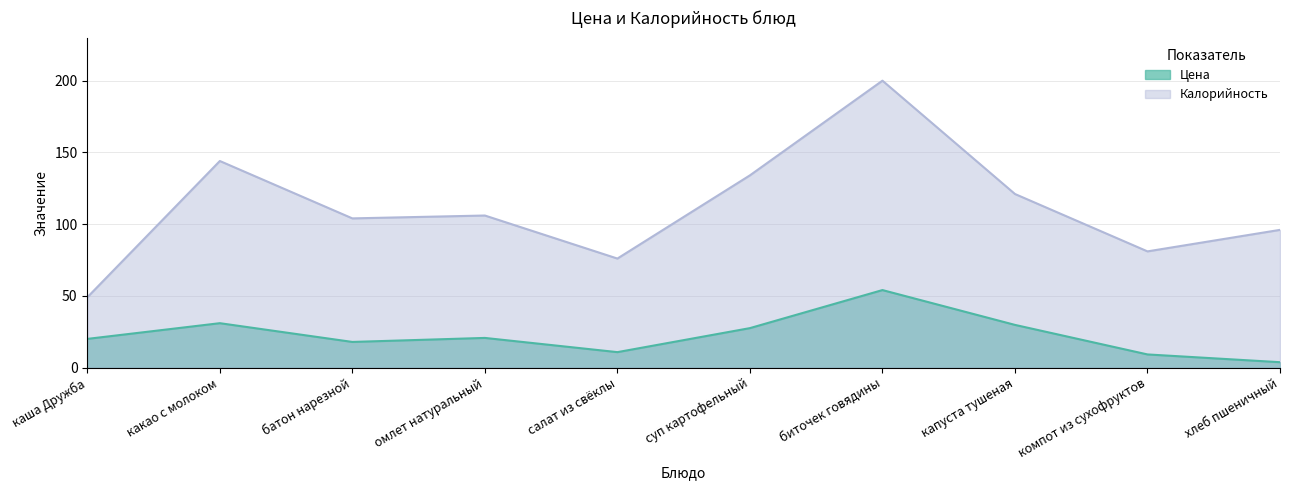

Which series has the largest range (max minus min)?

Калорийность